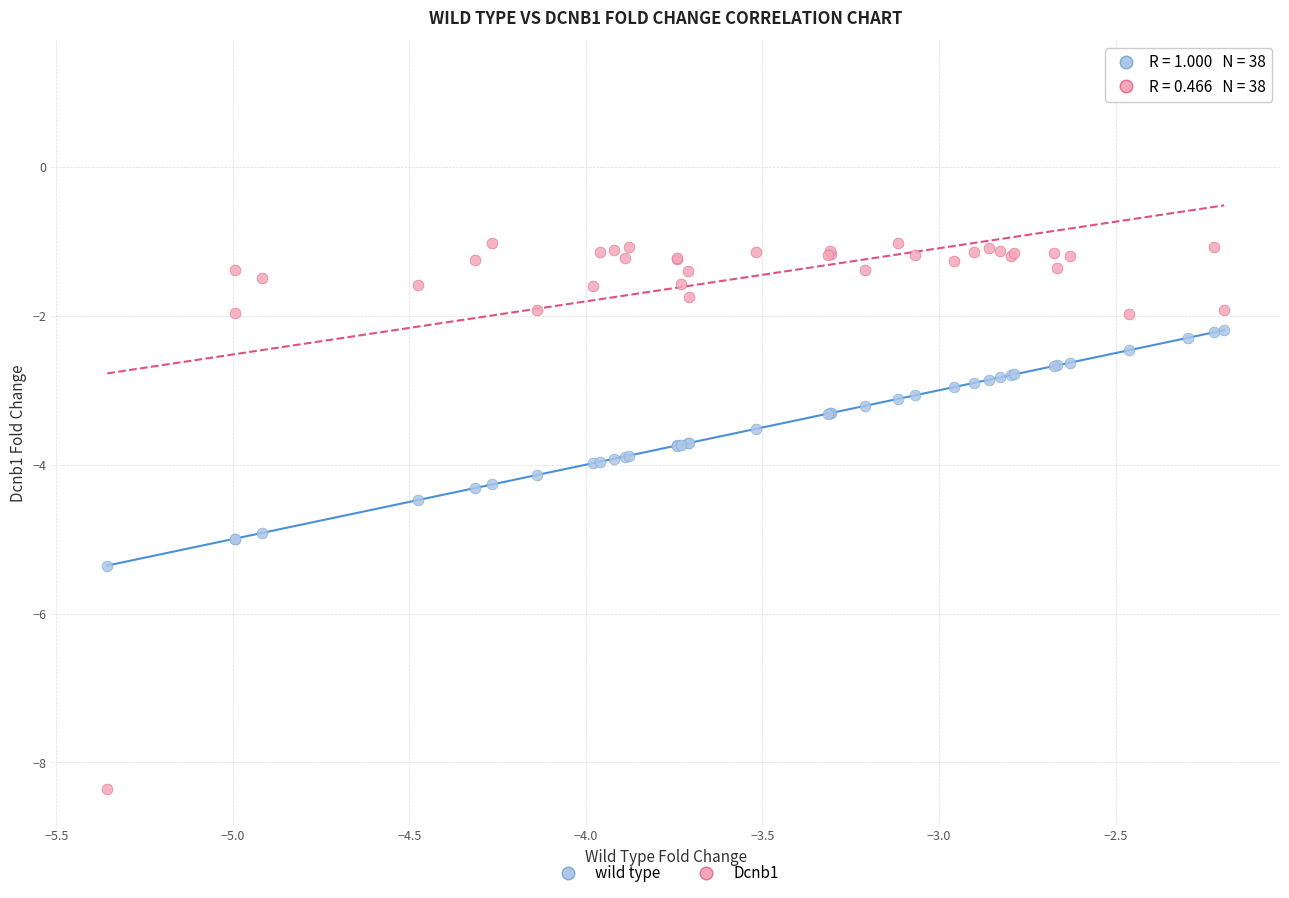

Which series contains the highest Y value?

Dcnb1